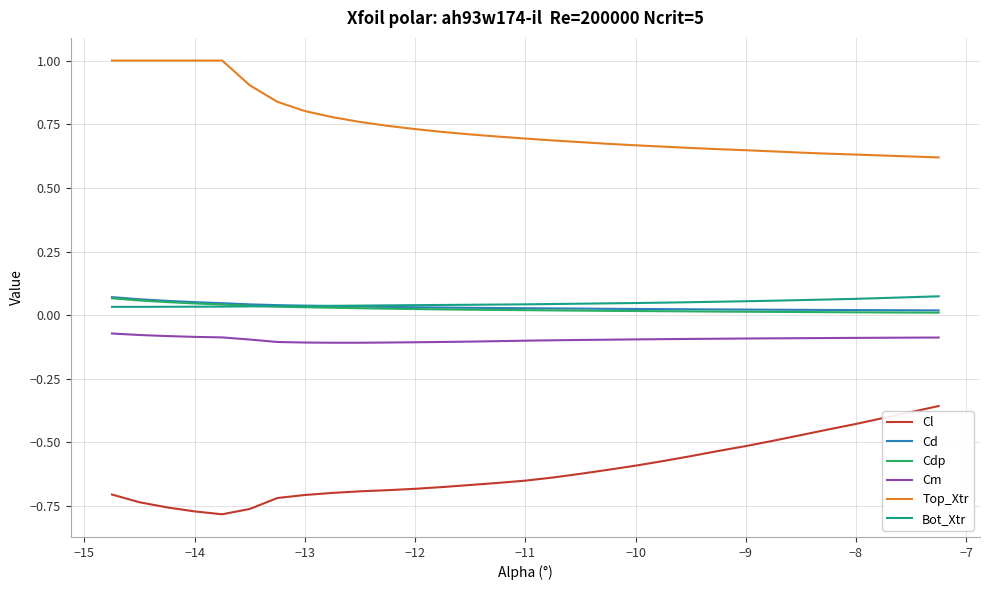

Which series has the largest total across all categories?

Top_Xtr